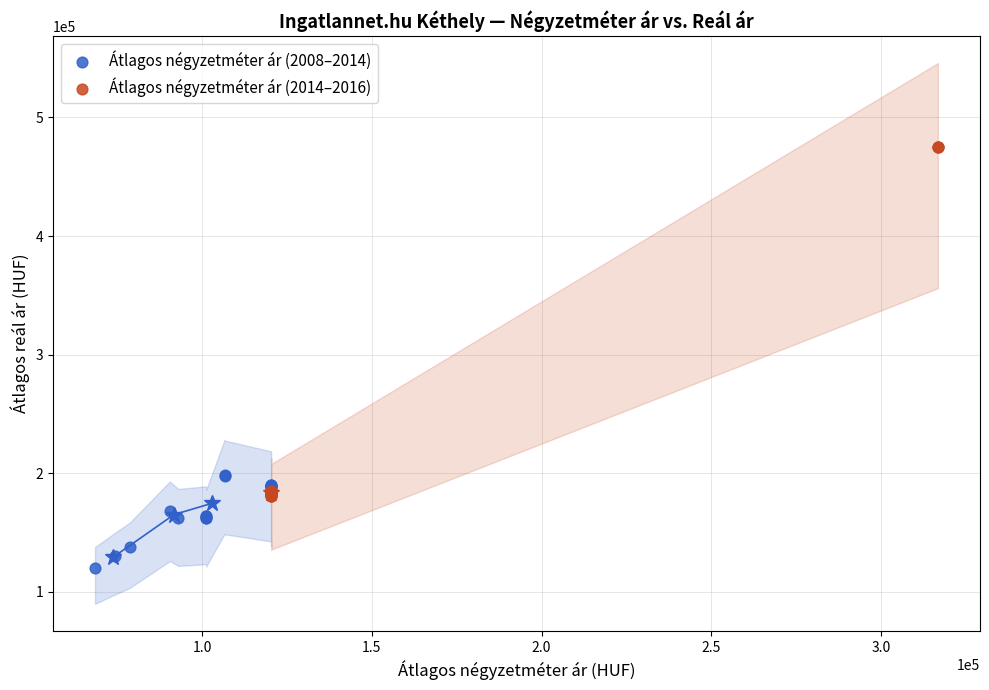

Which series contains the highest Y value?

Átlagos négyzetméter ár (2014–2016)